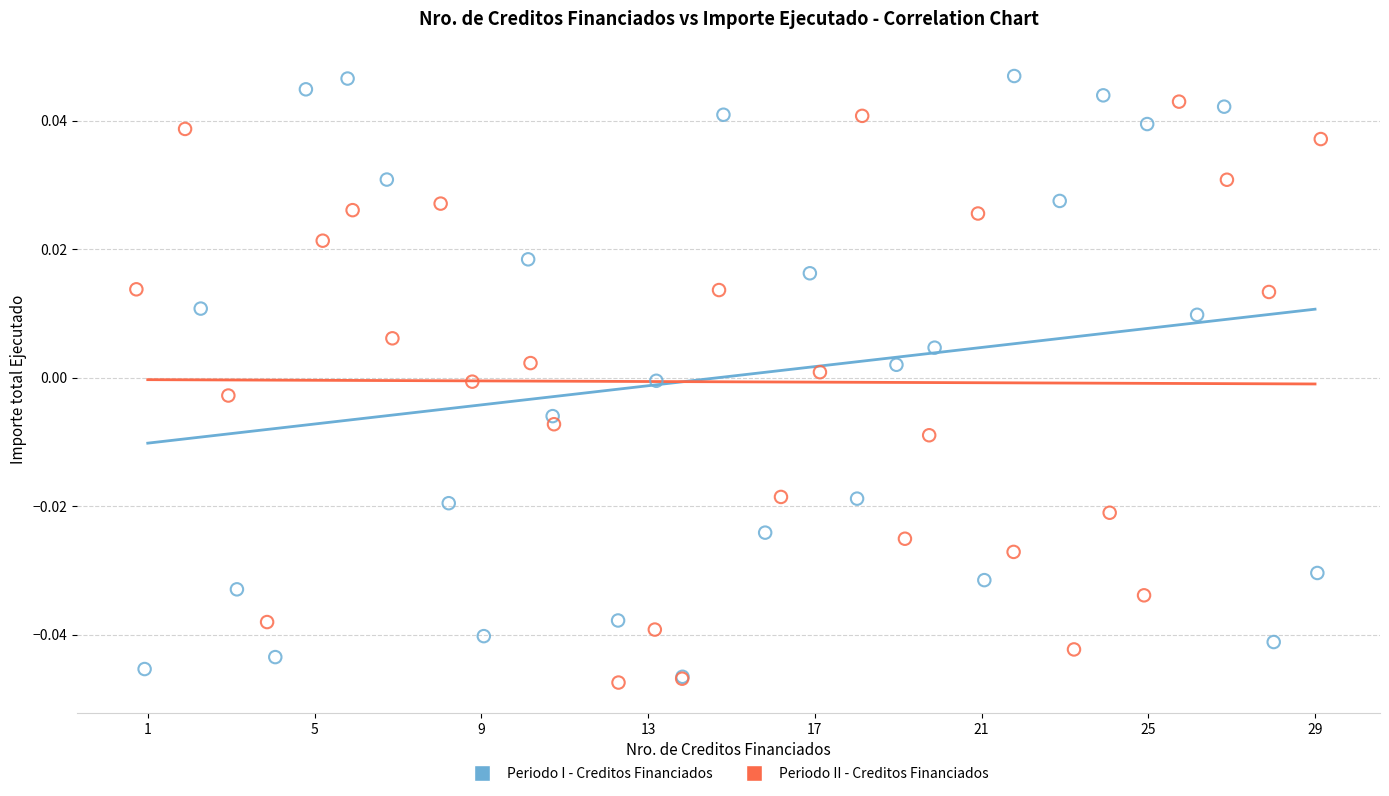

What are all the series names shown in the legend?

Periodo I - Creditos Financiados, Periodo II - Creditos Financiados